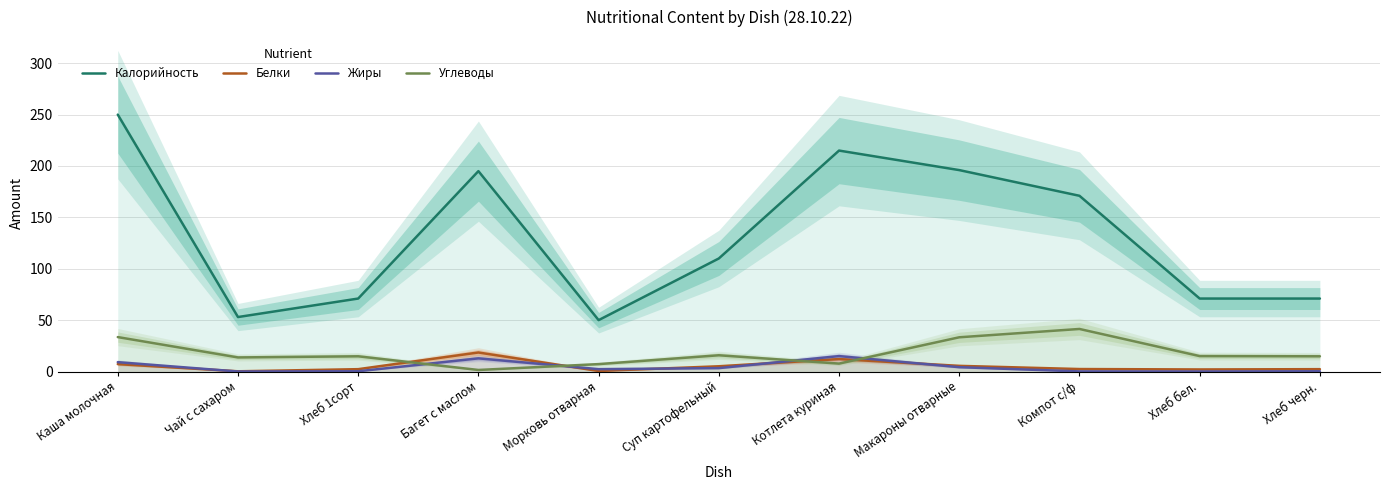

Reading left to right, transcribe all the data shown in this chart.

Калорийность: 250.0	53.0	71.0	195.0	50.0	110.0	215.0	196.0	171.0	71.0	71.0
Белки: 7.2	0.2	2.3	18.5	0.5	5.1	12.1	5.5	2.4	2.0	2.3
Жиры: 9.1	0.0	0.2	12.8	2.3	3.3	15.0	4.2	0.1	0.0	0.2
Углеводы: 33.5	13.7	14.8	1.5	7.2	15.8	7.7	33.3	41.4	15.0	14.8